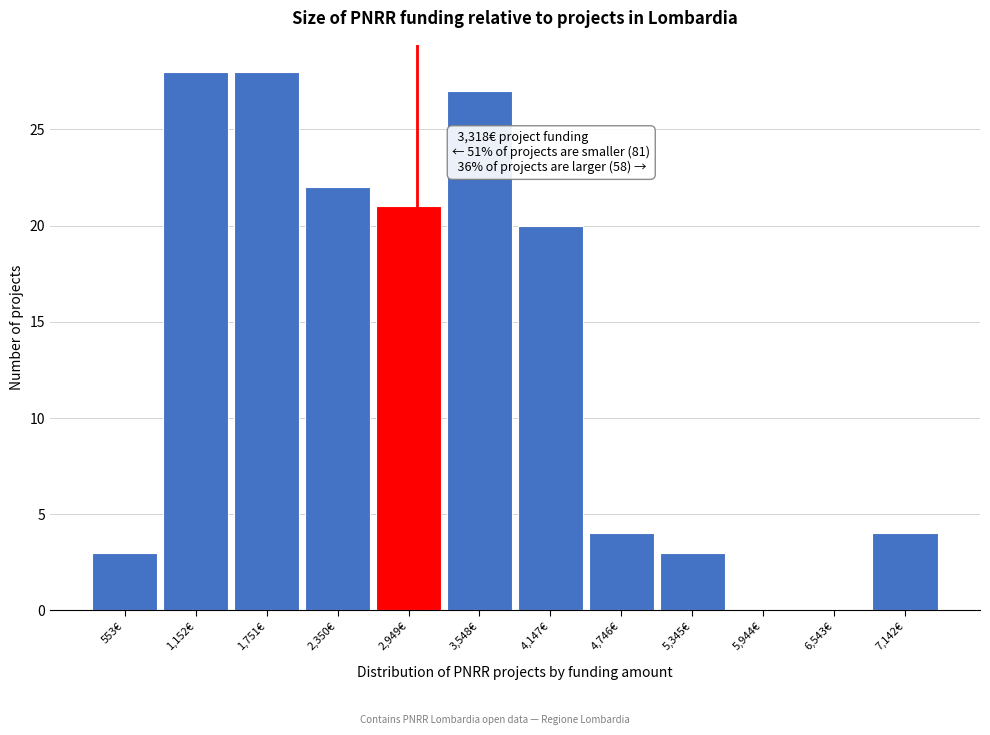

Reading left to right, transcribe all the data shown in this chart.

553€=3	1,152€=28	1,751€=28	2,350€=22	2,949€=21	3,548€=27	4,147€=20	4,746€=4	5,345€=3	5,944€=0	6,543€=0	7,142€=4